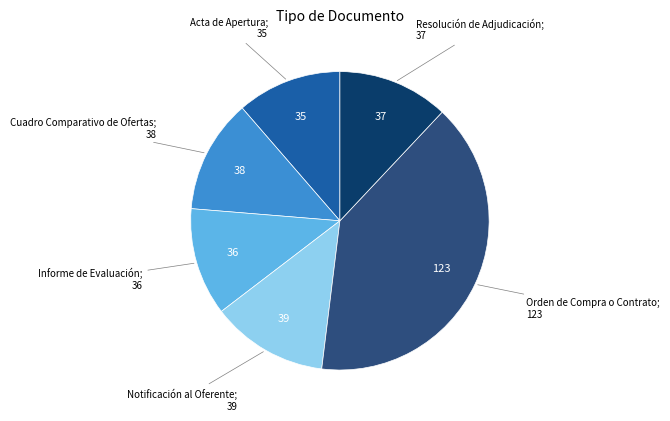

Is there any slice that represents more than half of the pie?

No